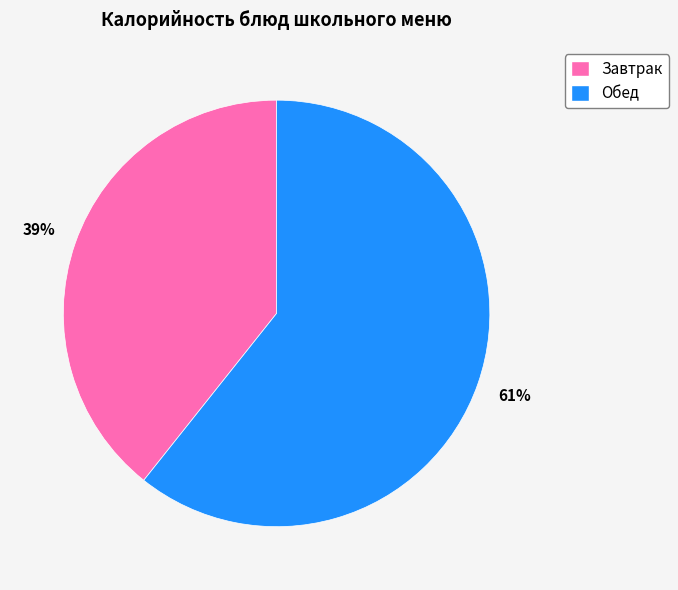

Is it true that Обед is 71% of the pie?

False